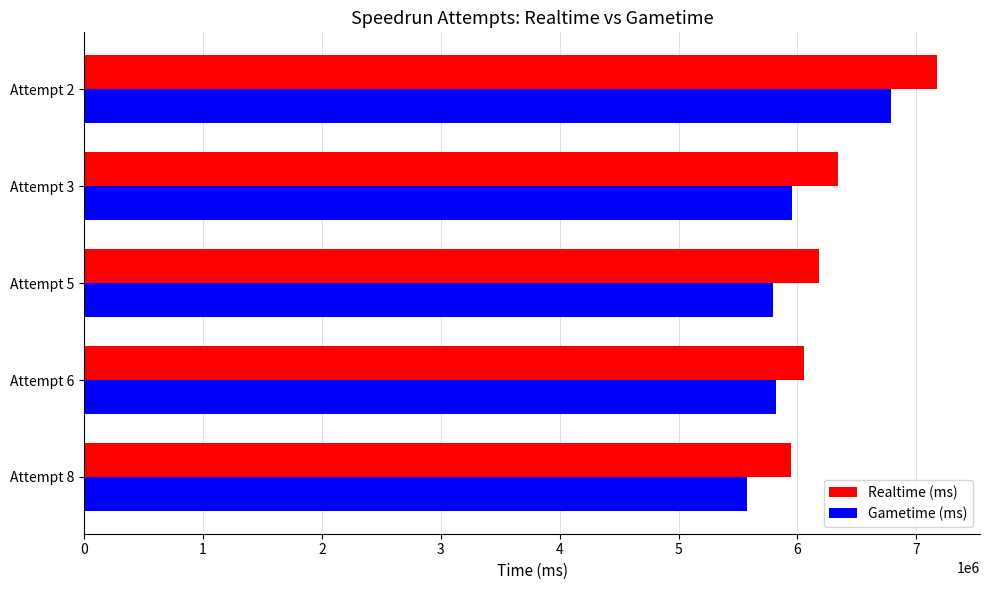

Which series has the largest range (max minus min)?

Realtime (ms)